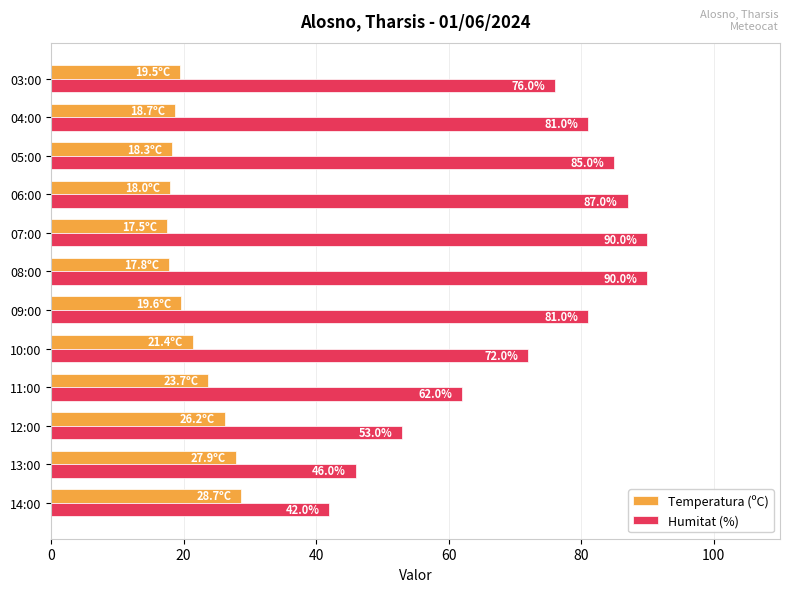

Which series has the largest total across all categories?

Humitat (%)